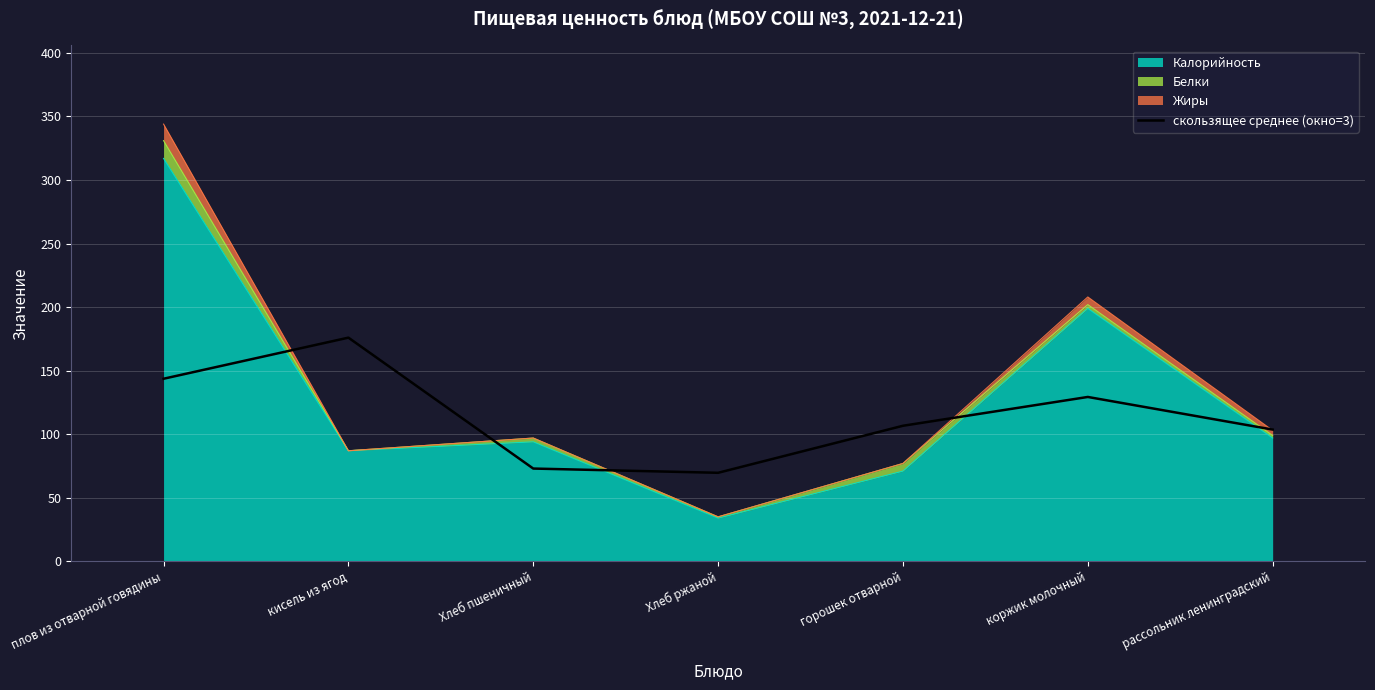

What is the label of the 6th point from the right?

кисель из ягод